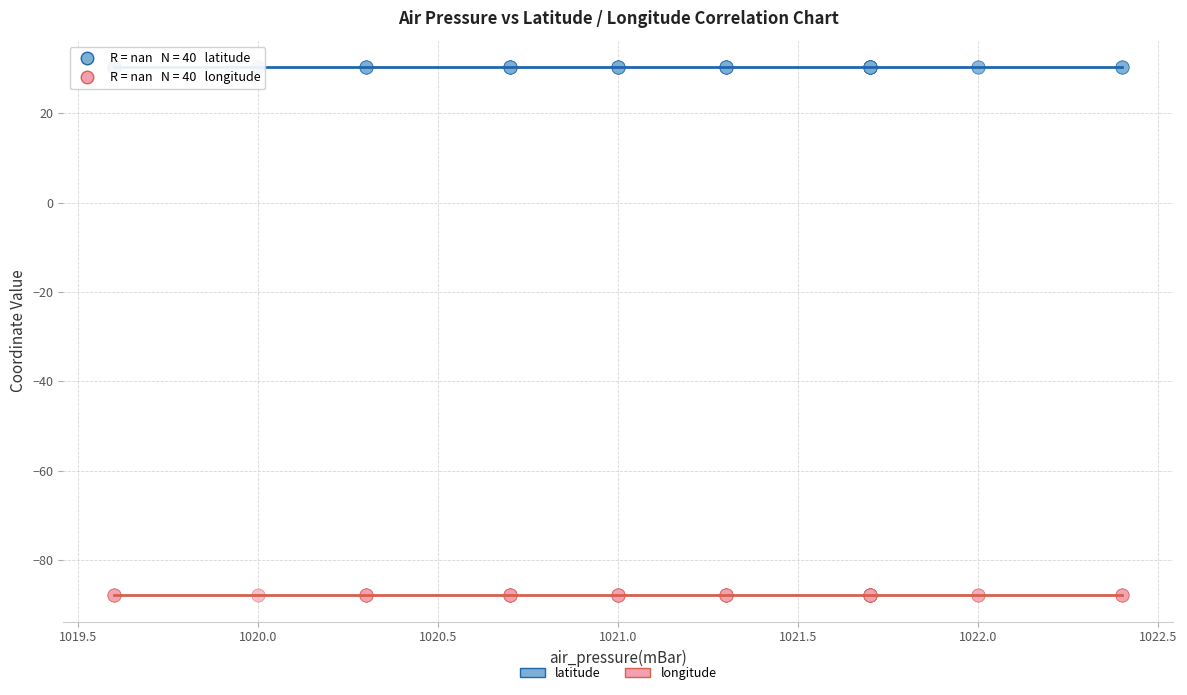

Which series contains the lowest Y value?

longitude